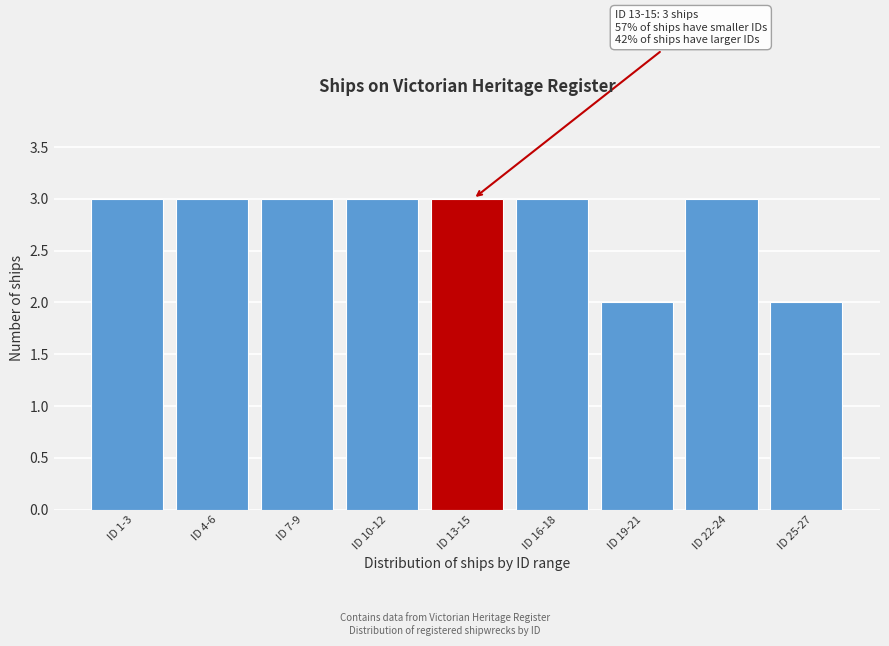

Reading left to right, transcribe all the data shown in this chart.

ID 1-3=3	ID 4-6=3	ID 7-9=3	ID 10-12=3	ID 13-15=3	ID 16-18=3	ID 19-21=2	ID 22-24=3	ID 25-27=2